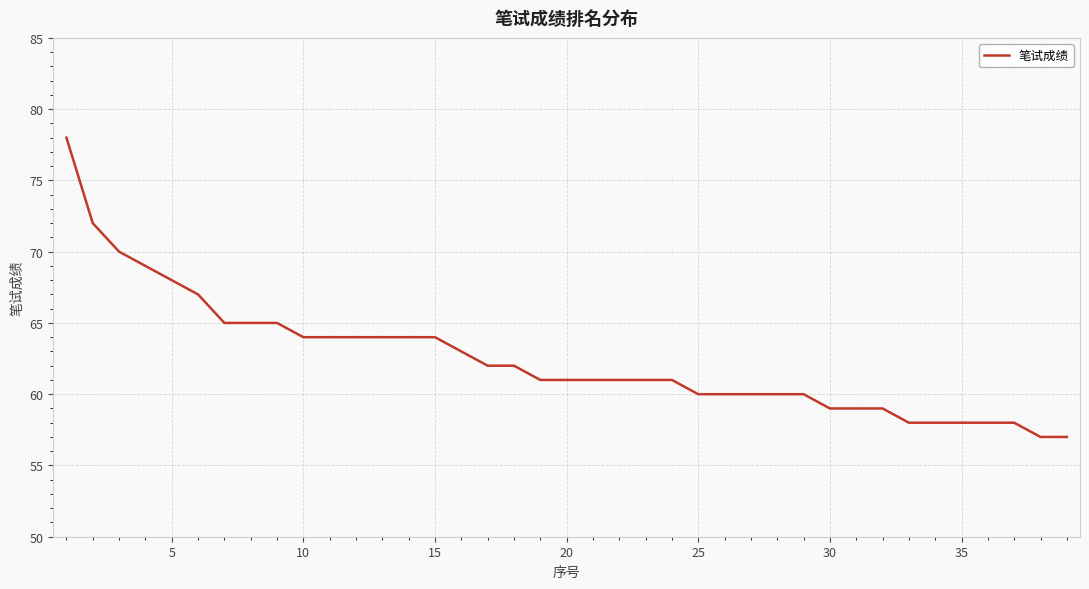

What is the difference between the maximum and minimum values?

21